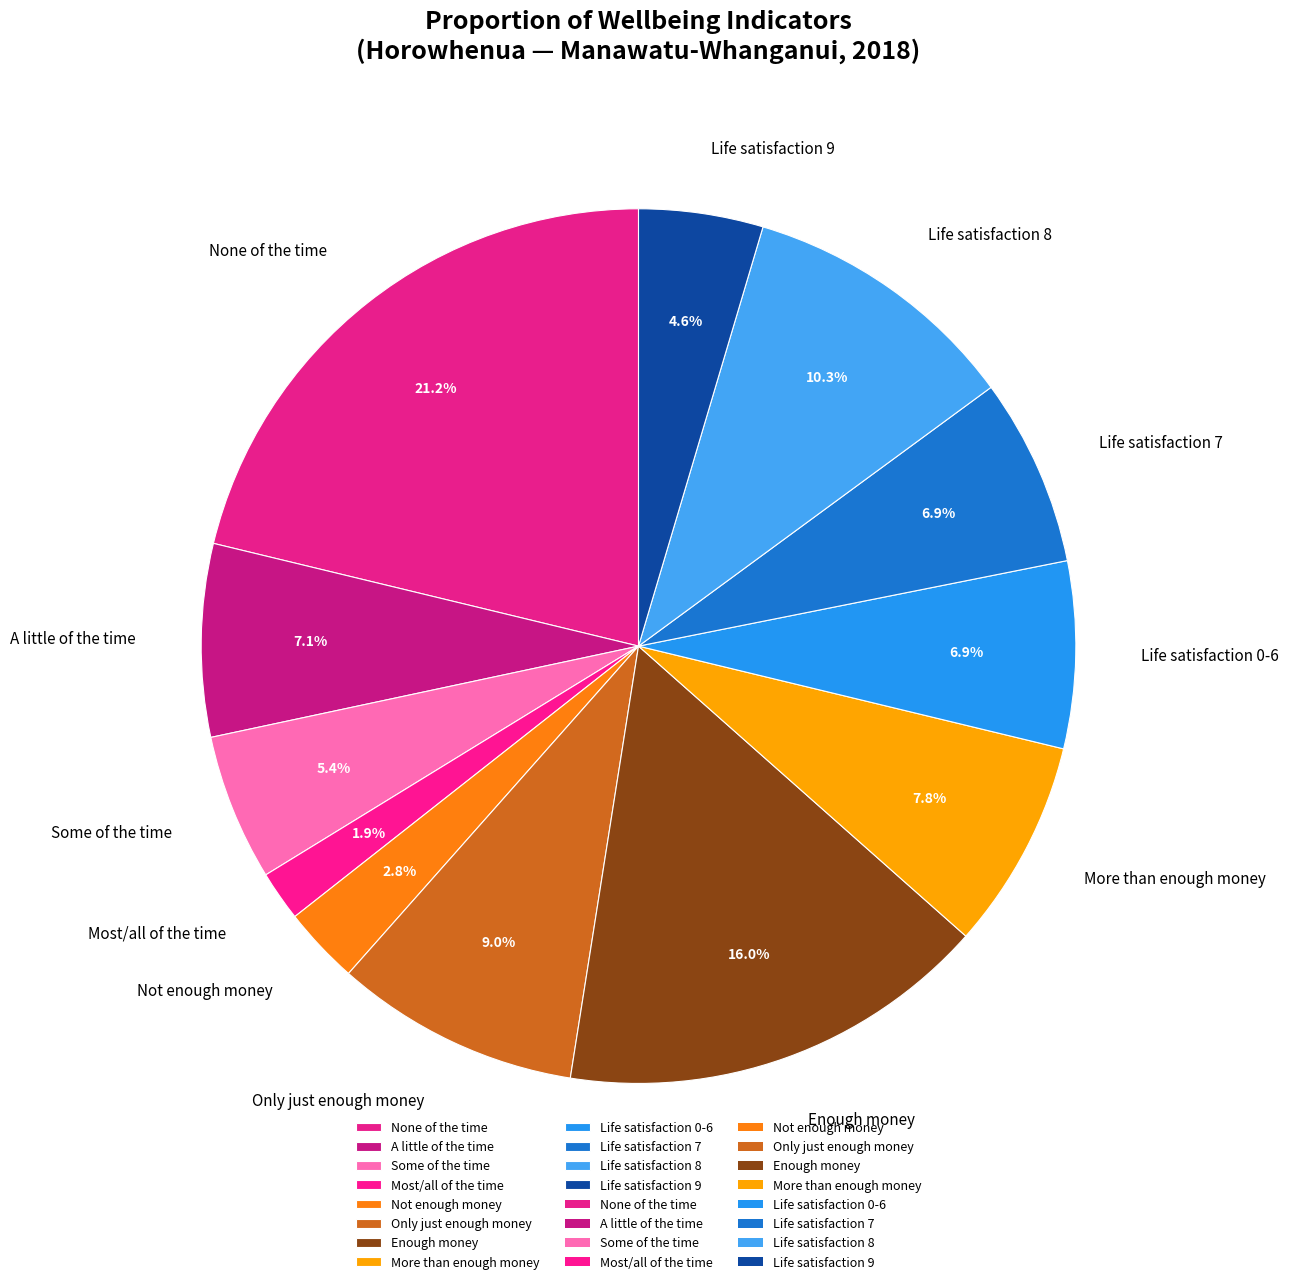

Which category has the biggest portion of the pie?

None of the time